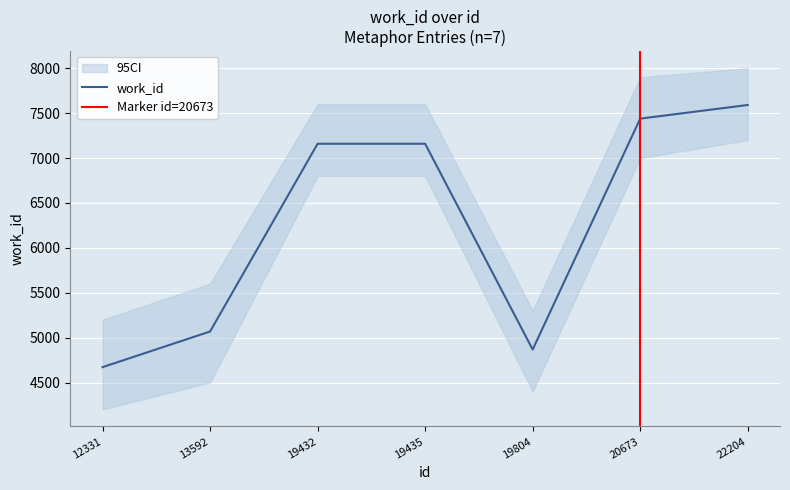

Count the number of categories in the chart.

7